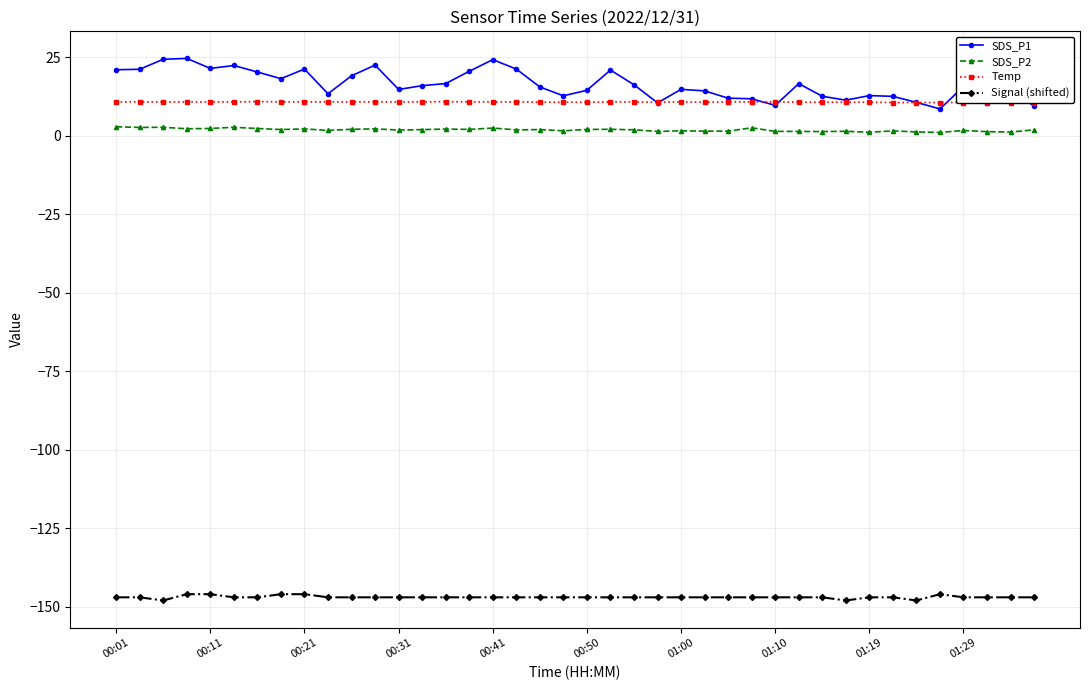

In Temp, how many points are higher than both neighbors (excluding endpoints)?

3